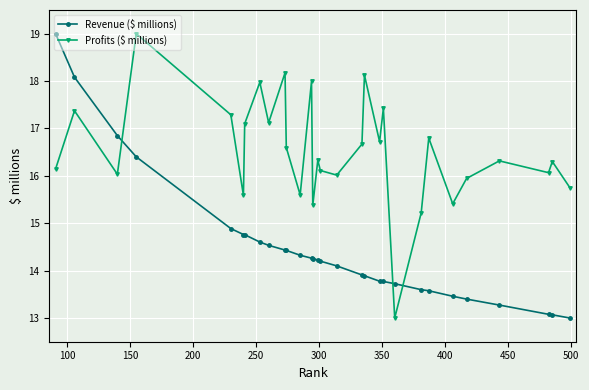

True or false: Revenue ($ millions) and Profits ($ millions) intersect in this chart.

True